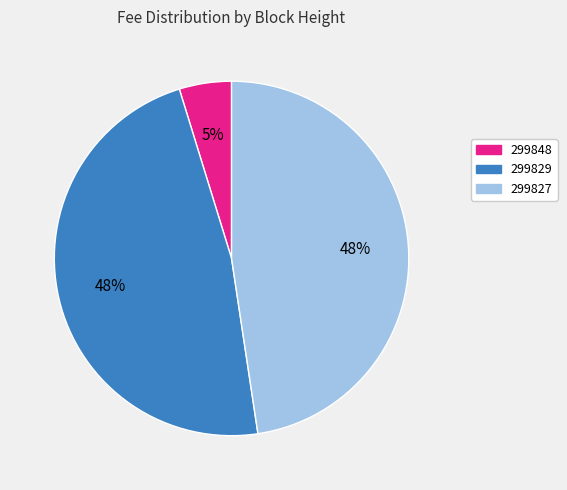

Is there any slice that represents more than half of the pie?

No